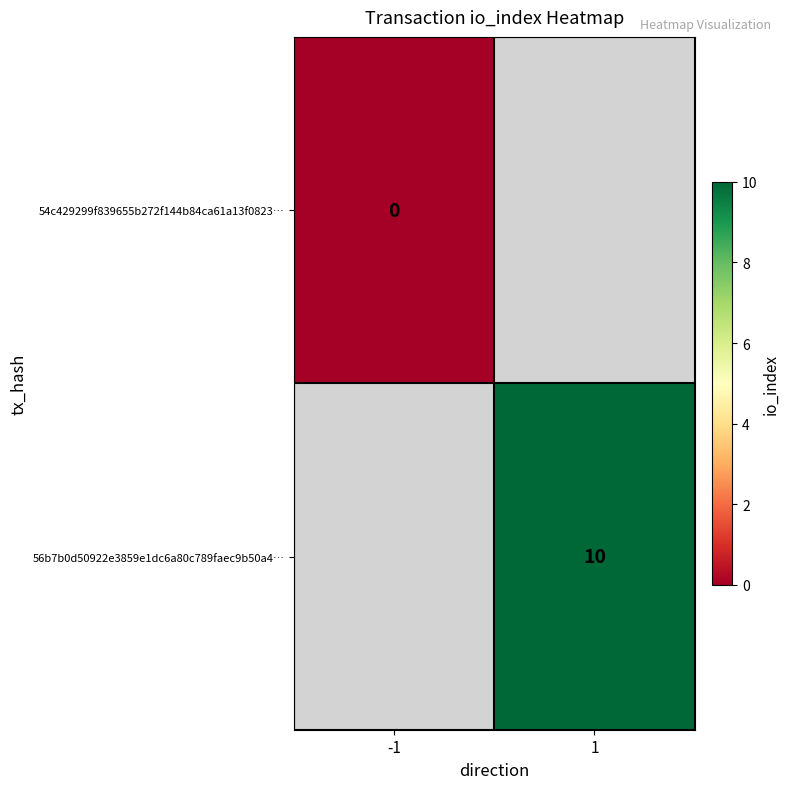

At which category does the chart reach its minimum across all series?

-1